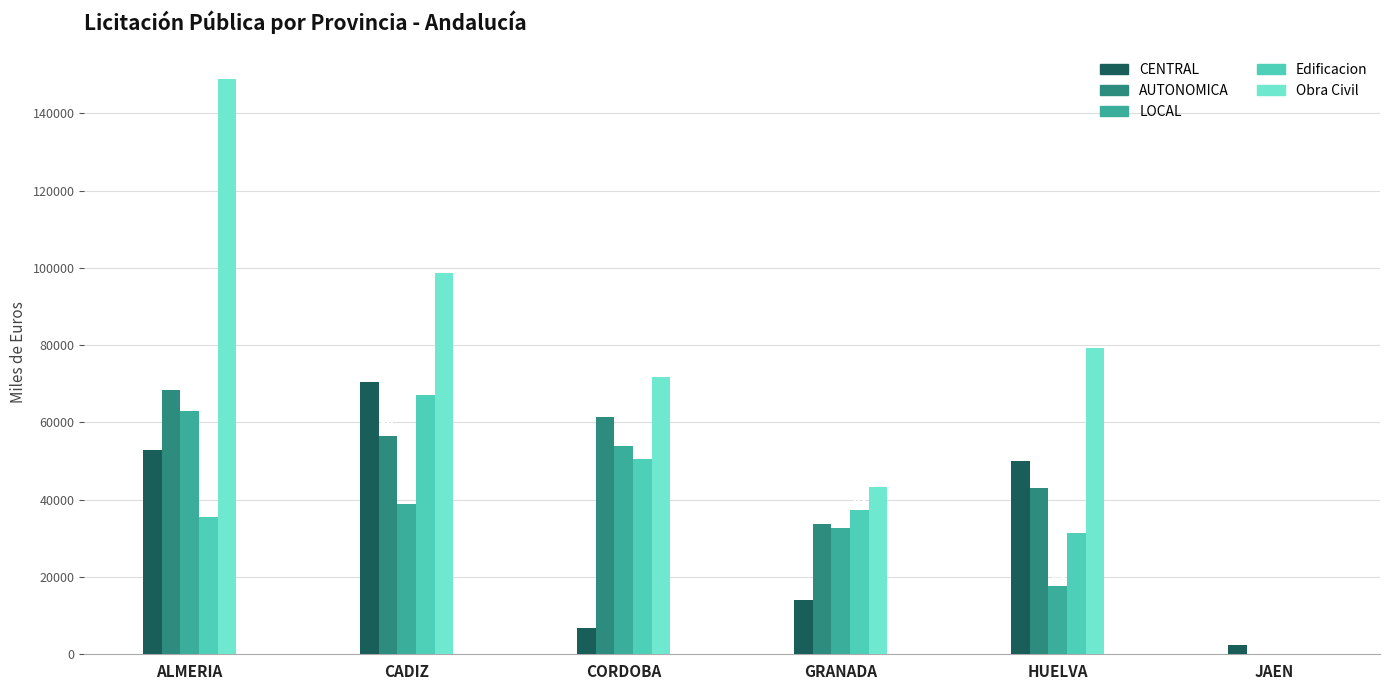

Read the Obra Civil value at GRANADA.

43252.3